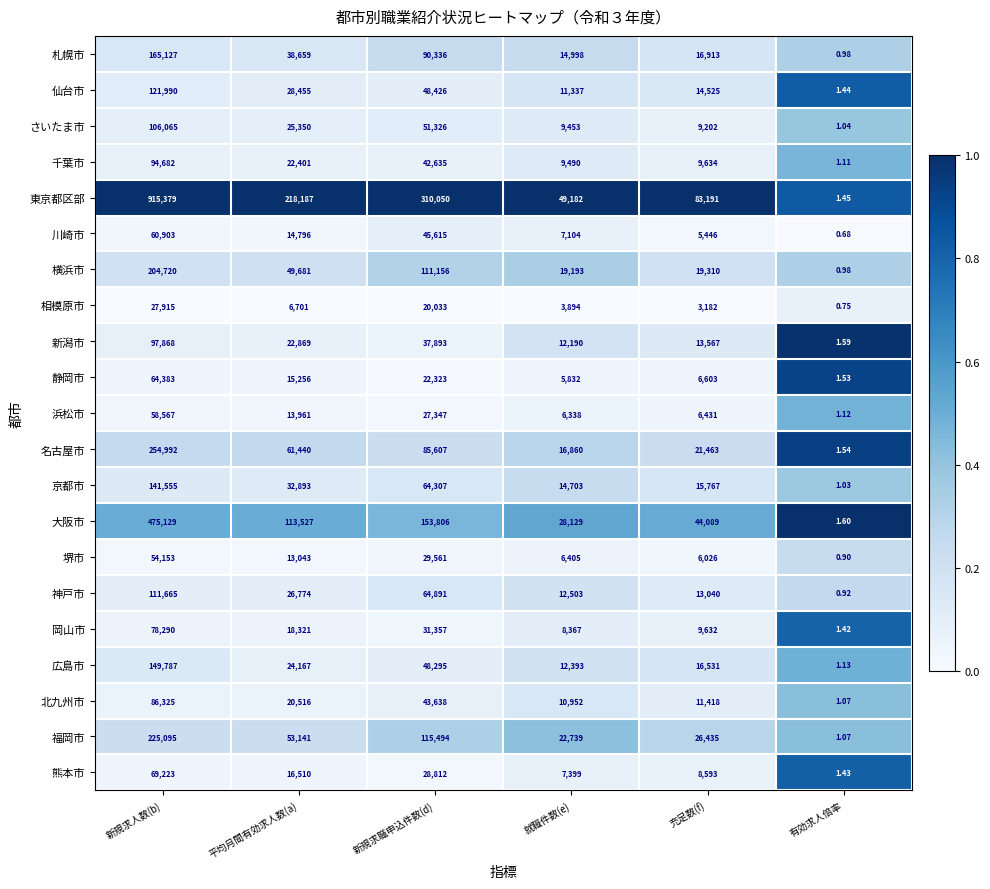

Which label corresponds to the smallest value in the chart?

有効求人倍率